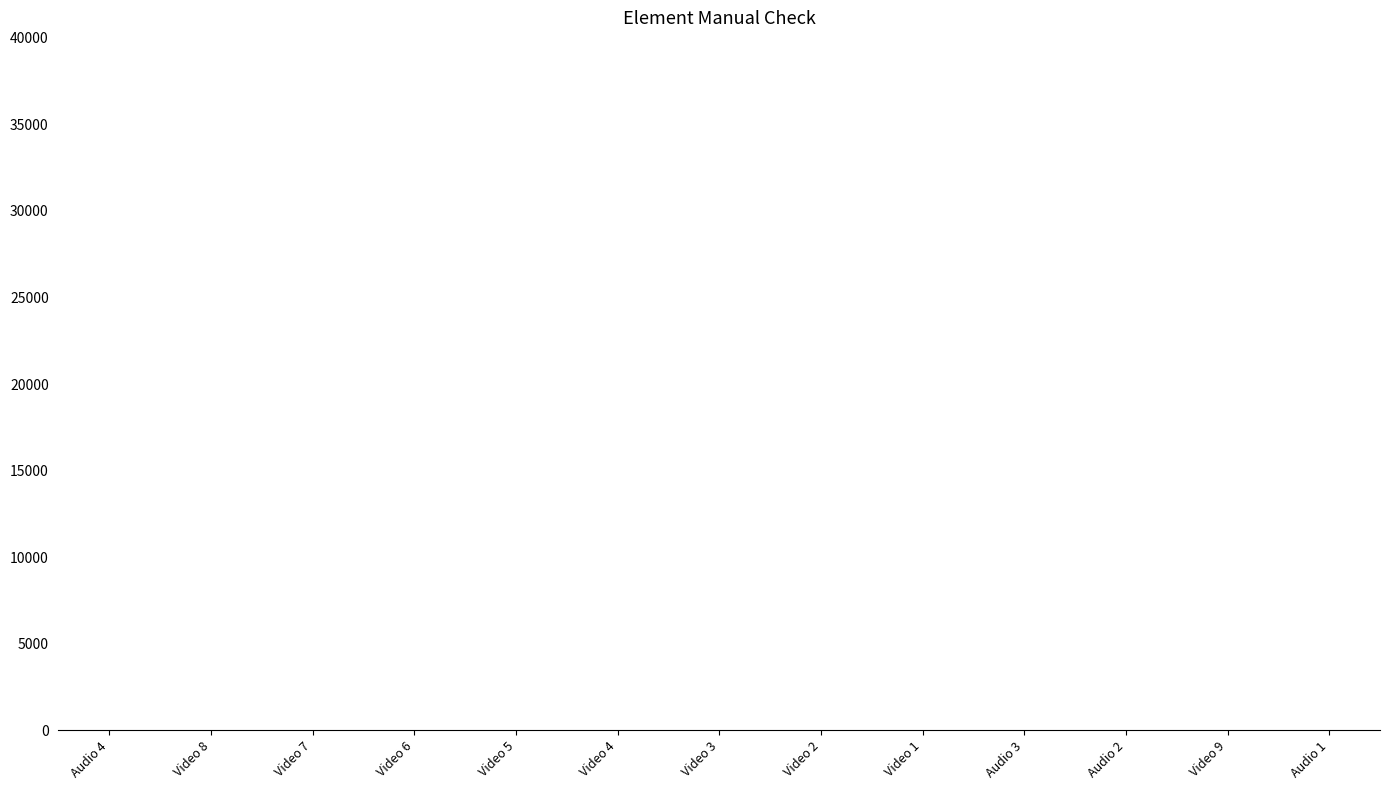

Is it true that the value at Audio 1 is 0?

True